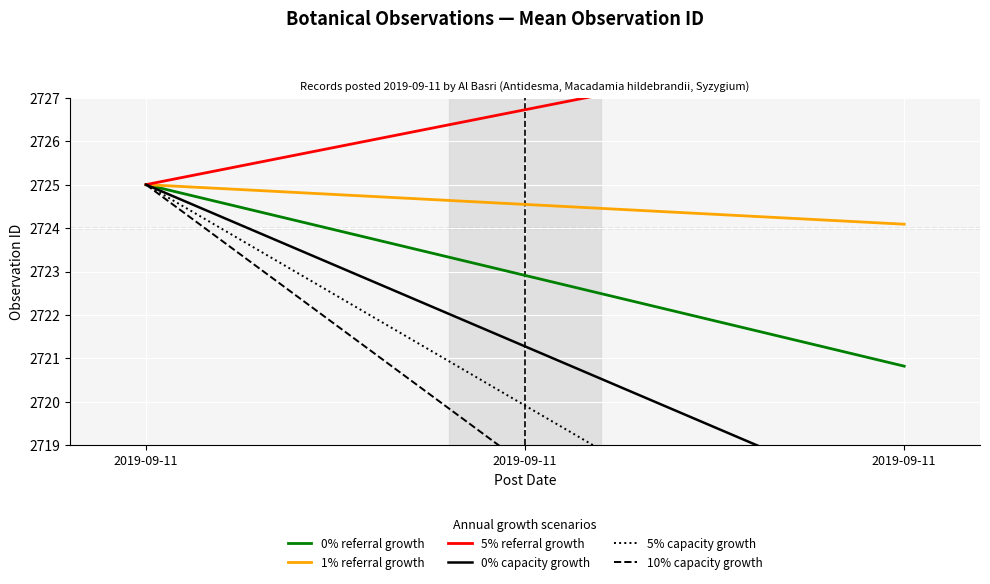

Reading right to left, list all the values displayed in this chart.

0% referral growth: 2720.8	2722.9	2725.0
1% referral growth: 2724.1	2724.5	2725.0
5% referral growth: 2728.4	2726.7	2725.0
0% capacity growth: 2717.6	2721.3	2725.0
5% capacity growth: 2714.8	2719.9	2725.0
10% capacity growth: 2712.1	2718.6	2725.0